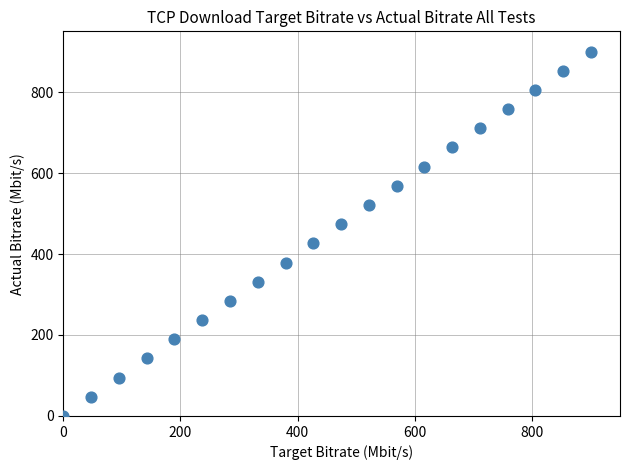

What is the range of X values (max minus min)?

900.0